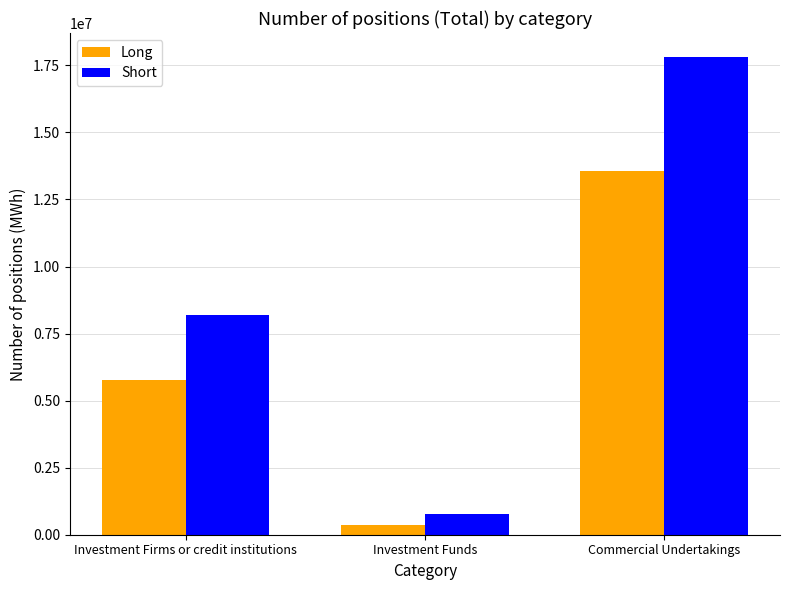

How many Short values are between 754844 and 17814451?

3